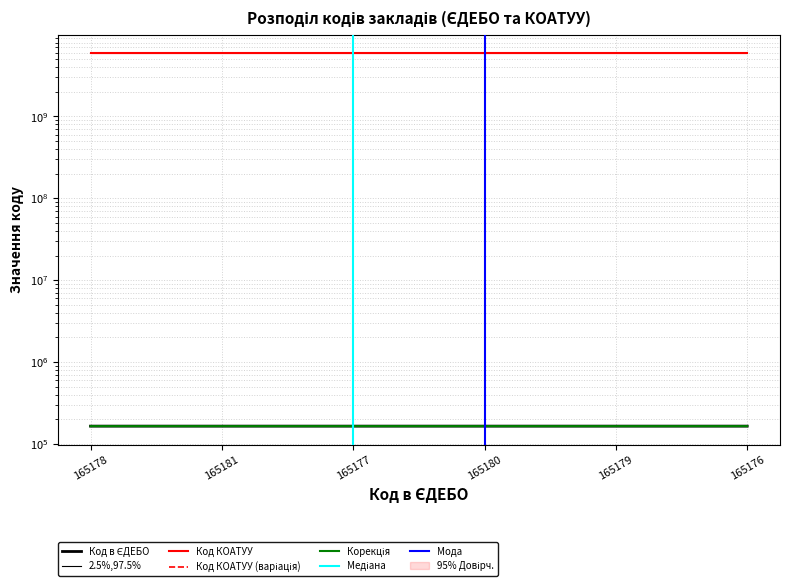

Count the values in the range 165177 to 165180.

4